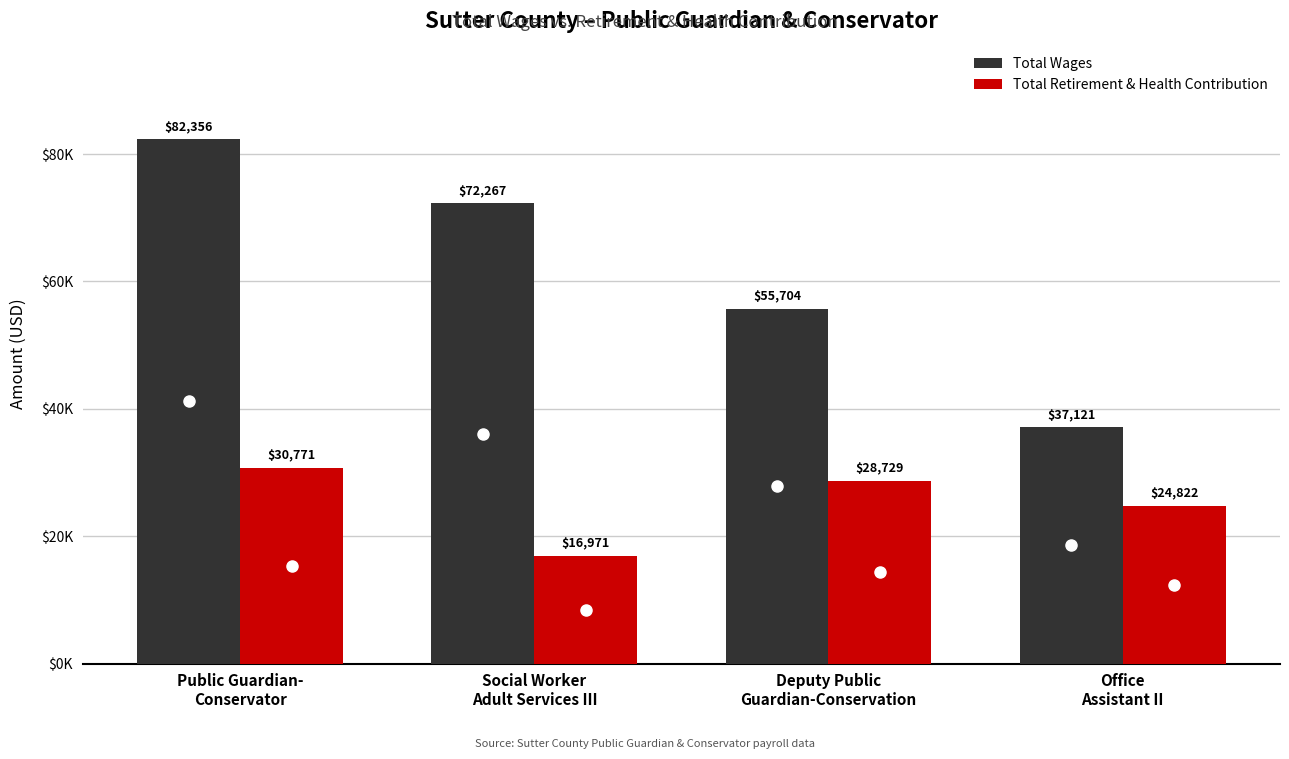

Does the chart contain any negative values?

No